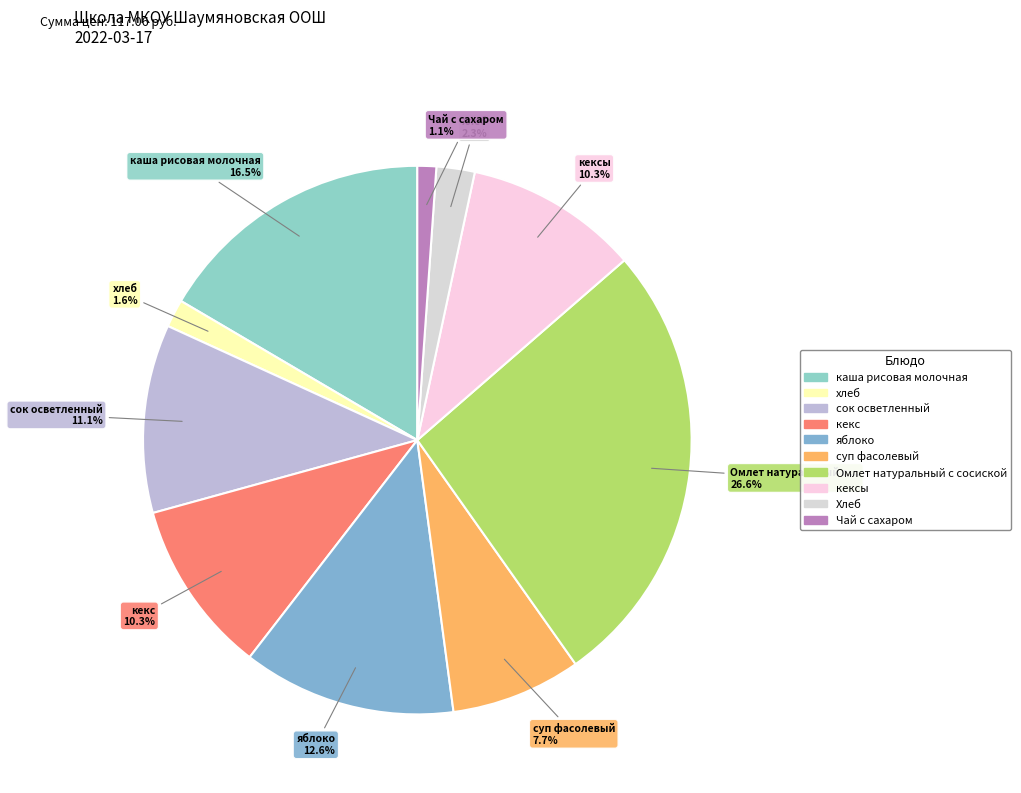

Count the number of slices in the pie.

10